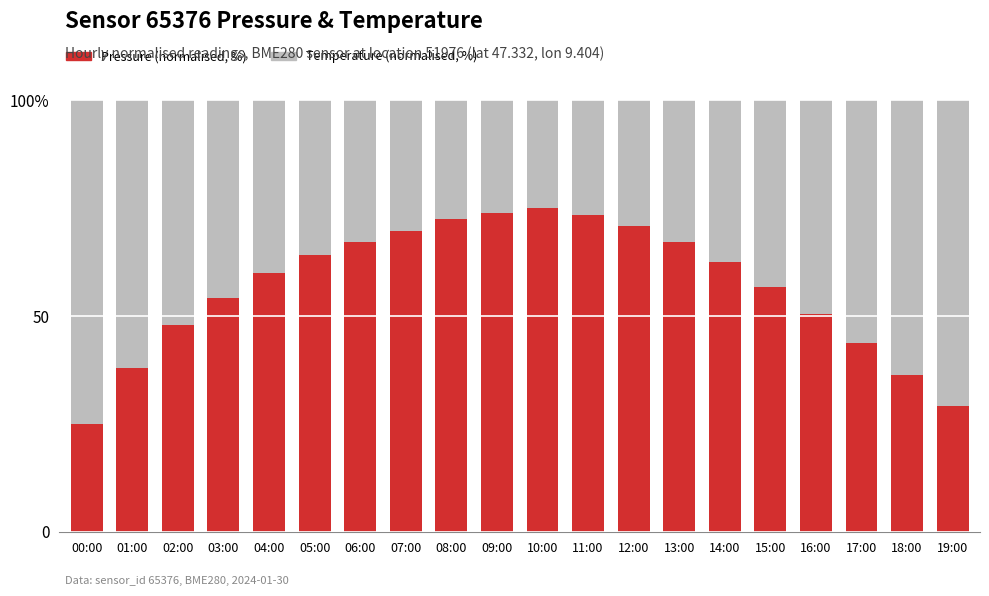

At which label does Pressure (normalised, %) reach its minimum?

00:00